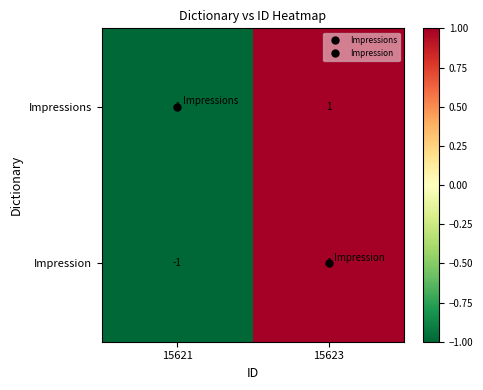

How many categories are shown in the chart?

2